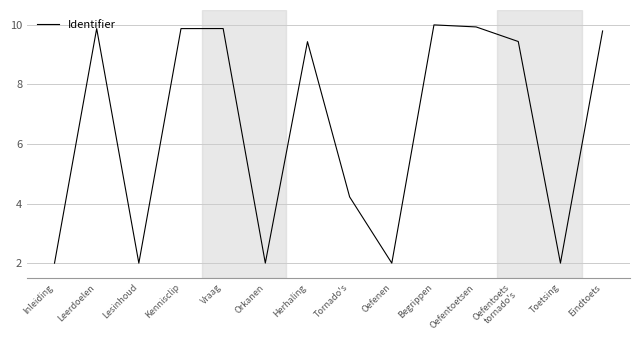

Is it true that the value at Herhaling is 13.5?

False